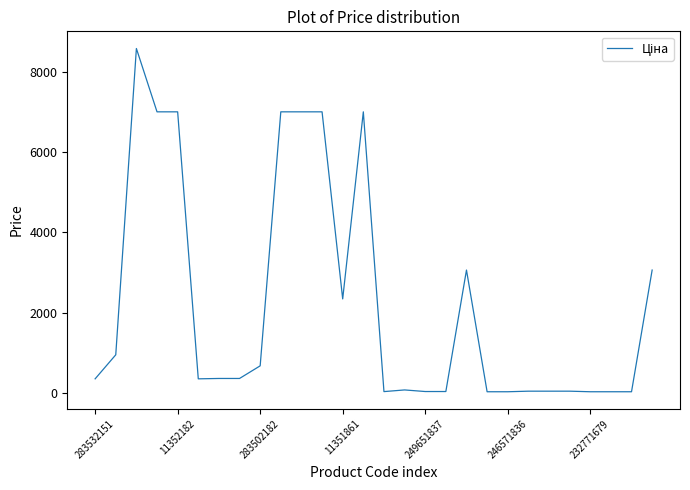

What is the maximum value shown in the chart?

8581.1